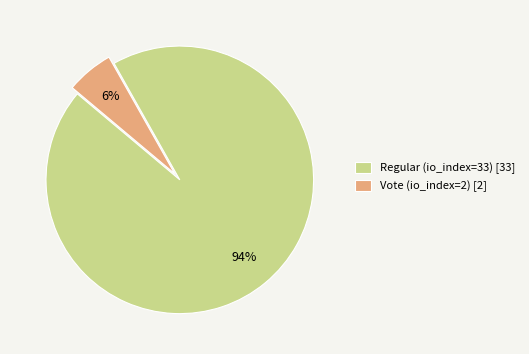

The Regular (io_index=33) slice represents 82% of the pie. True or false?

False